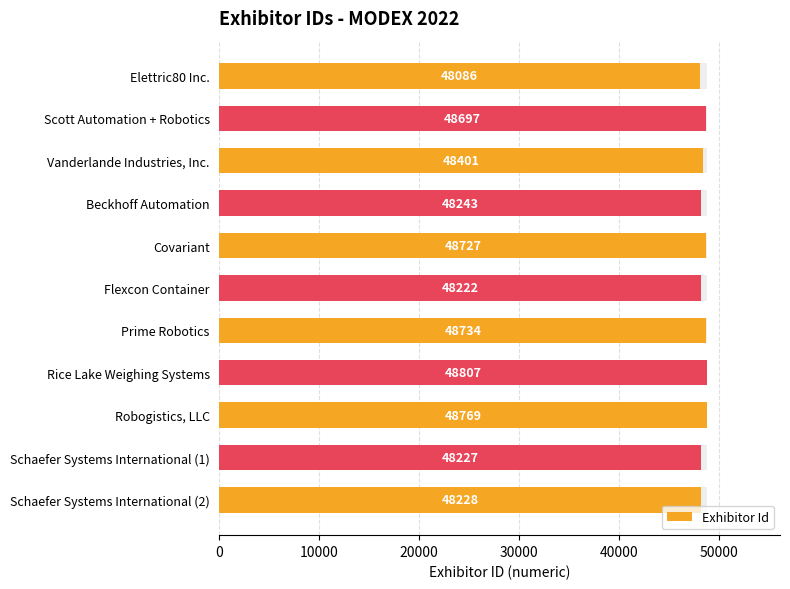

What is the approximate value at Rice Lake Weighing Systems?

48807